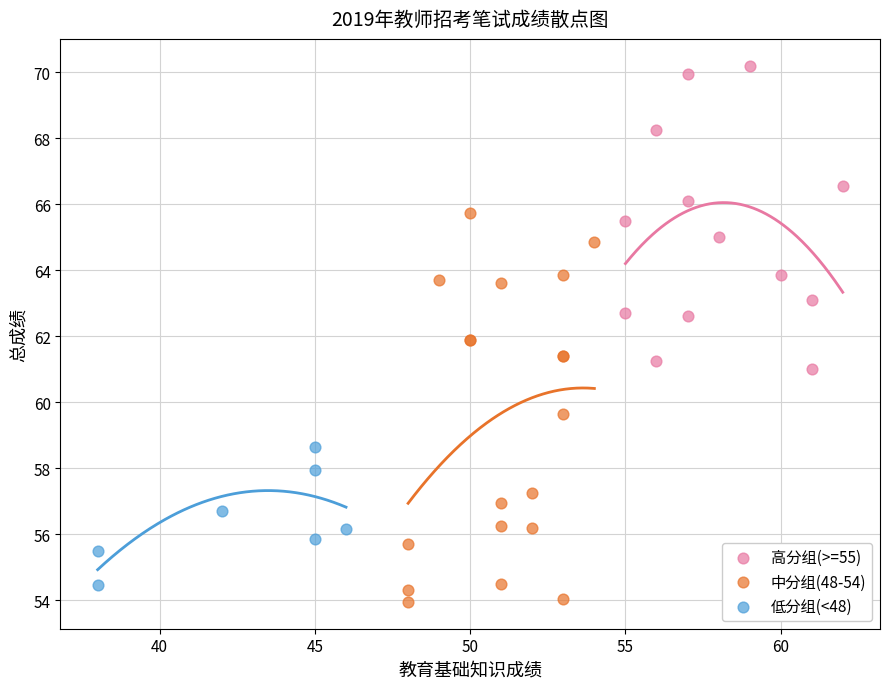

What are all the series names shown in the legend?

高分组(>=55), 中分组(48-54), 低分组(<48)